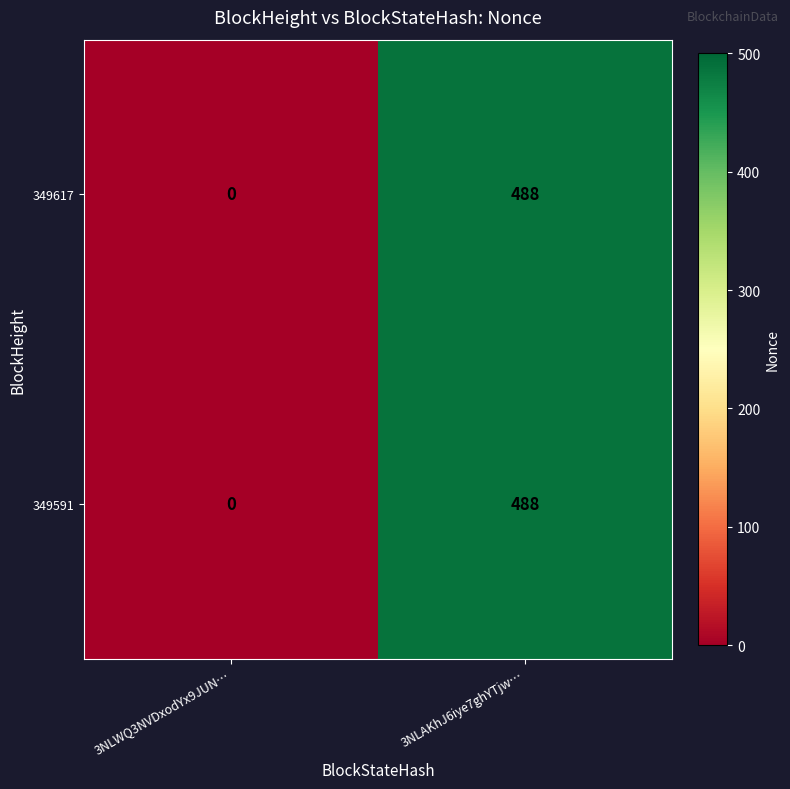

True or false: 349617 has a value of 794 at 3NLAKhJ6iye7ghYTjw….

False